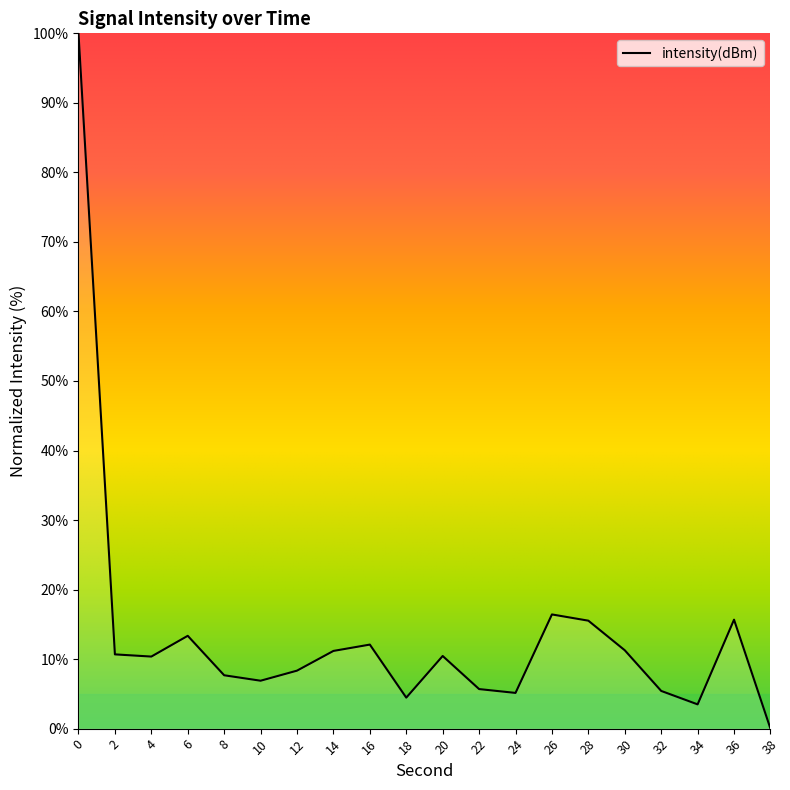

How many lines are shown in the chart?

1